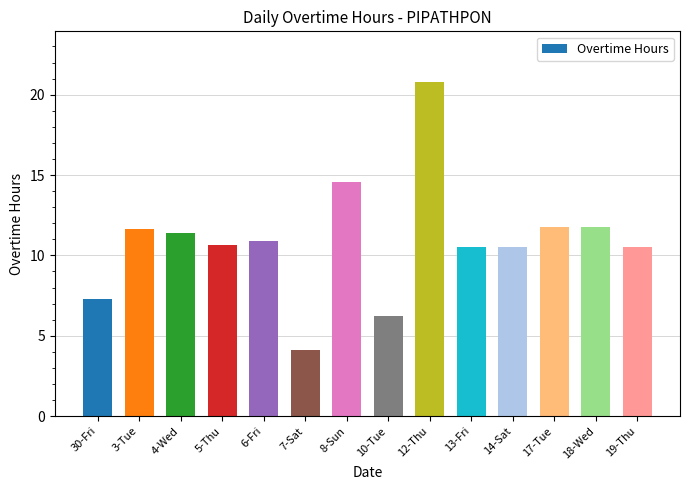

Approximately how many times larger is the value at 3-Tue compared to 6-Fri?

1.1